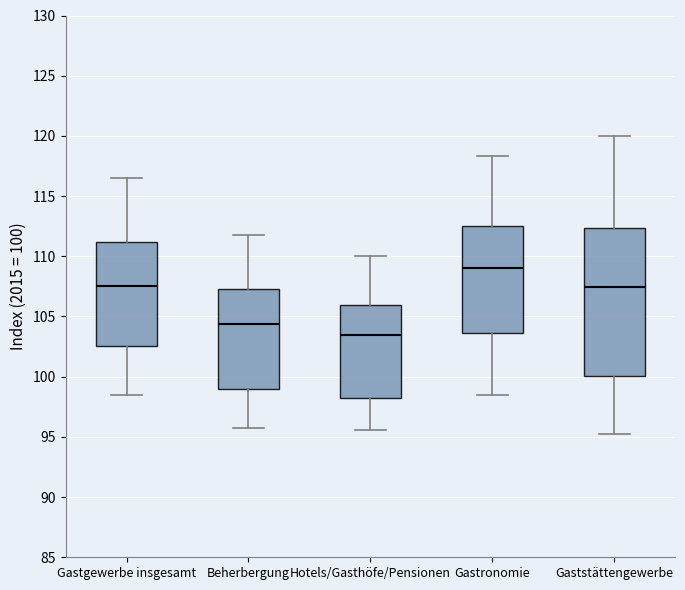

Reading left to right, transcribe this box plot: for each box, give where its median line is, the range the box spans, and where its two whiskers end, as read against the y-axis. The values are not printed on the chart, so give them approximately, as read against the axis.

Gastgewerbe insgesamt: median 107.5, box 102.5 to 111.0, whiskers 98.5 to 116.5
Beherbergung: median 104.5, box 99.0 to 107.5, whiskers 95.5 to 112.0
Hotels/Gasthöfe/Pensionen: median 103.5, box 98.5 to 106.0, whiskers 95.5 to 110.0
Gastronomie: median 109.0, box 103.5 to 112.5, whiskers 98.5 to 118.5
Gaststättengewerbe: median 107.5, box 100.0 to 112.5, whiskers 95.0 to 120.0